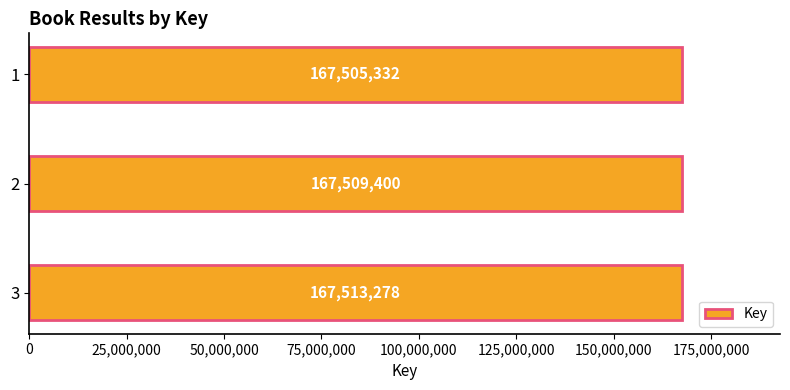

Reading bottom to top, extract all data points from this chart.

3=167513278	2=167509400	1=167505332